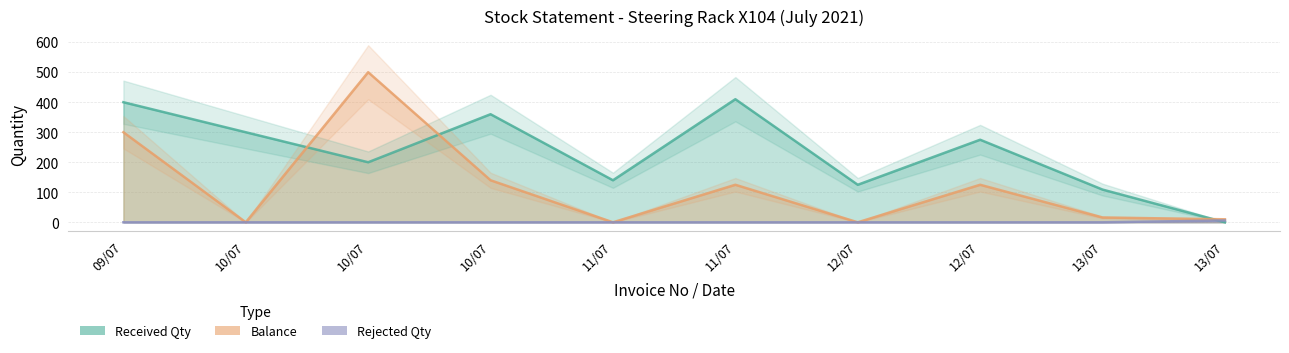

How many data points in Received Qty are above 275?

4